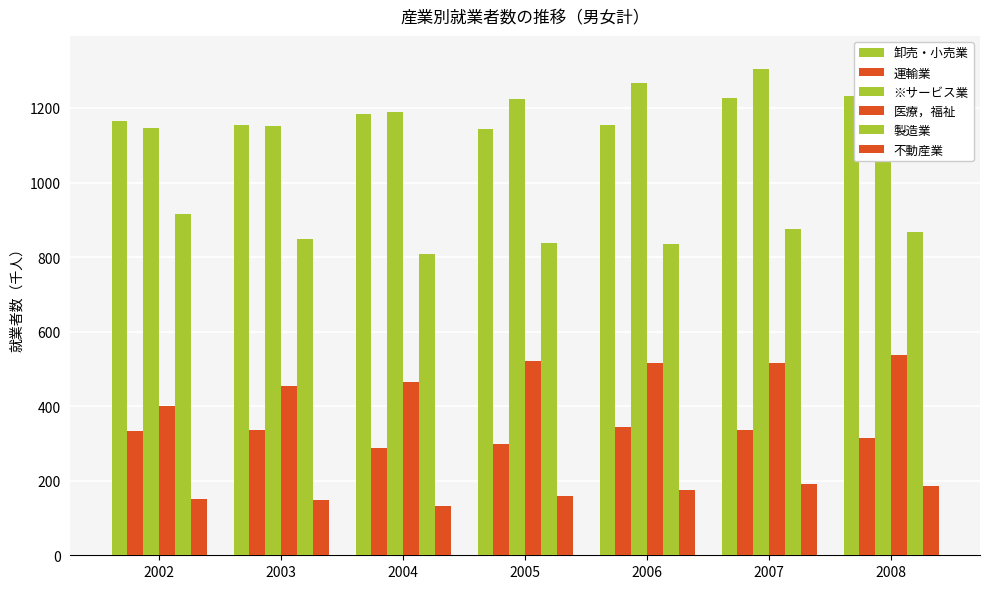

The 医療，福祉 series shows 312 at 2007. True or false?

False